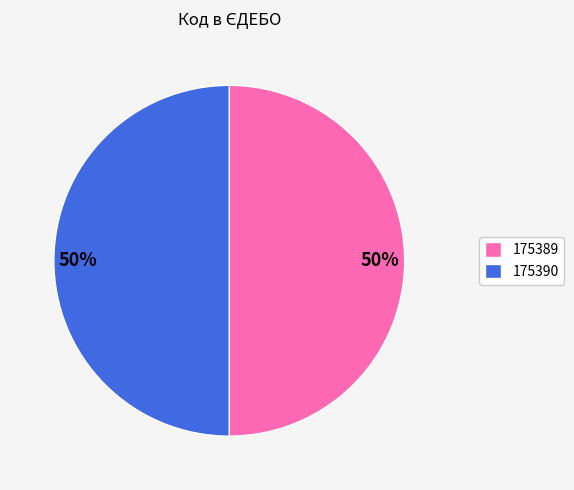

Approximately how many times larger is the value at 175389 compared to 175390?

1.0